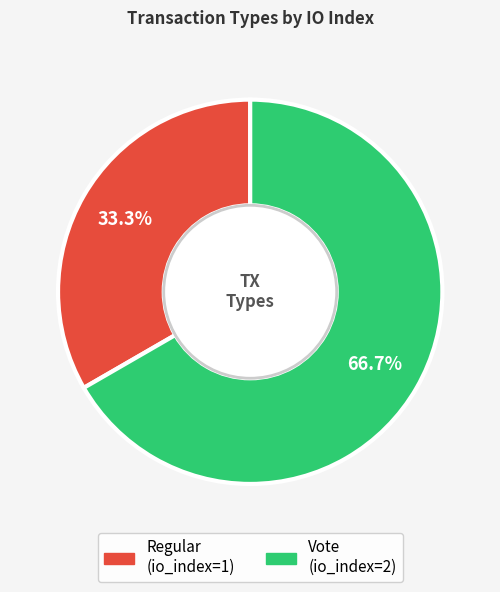

Which has a higher value, Regular or Vote?

Vote